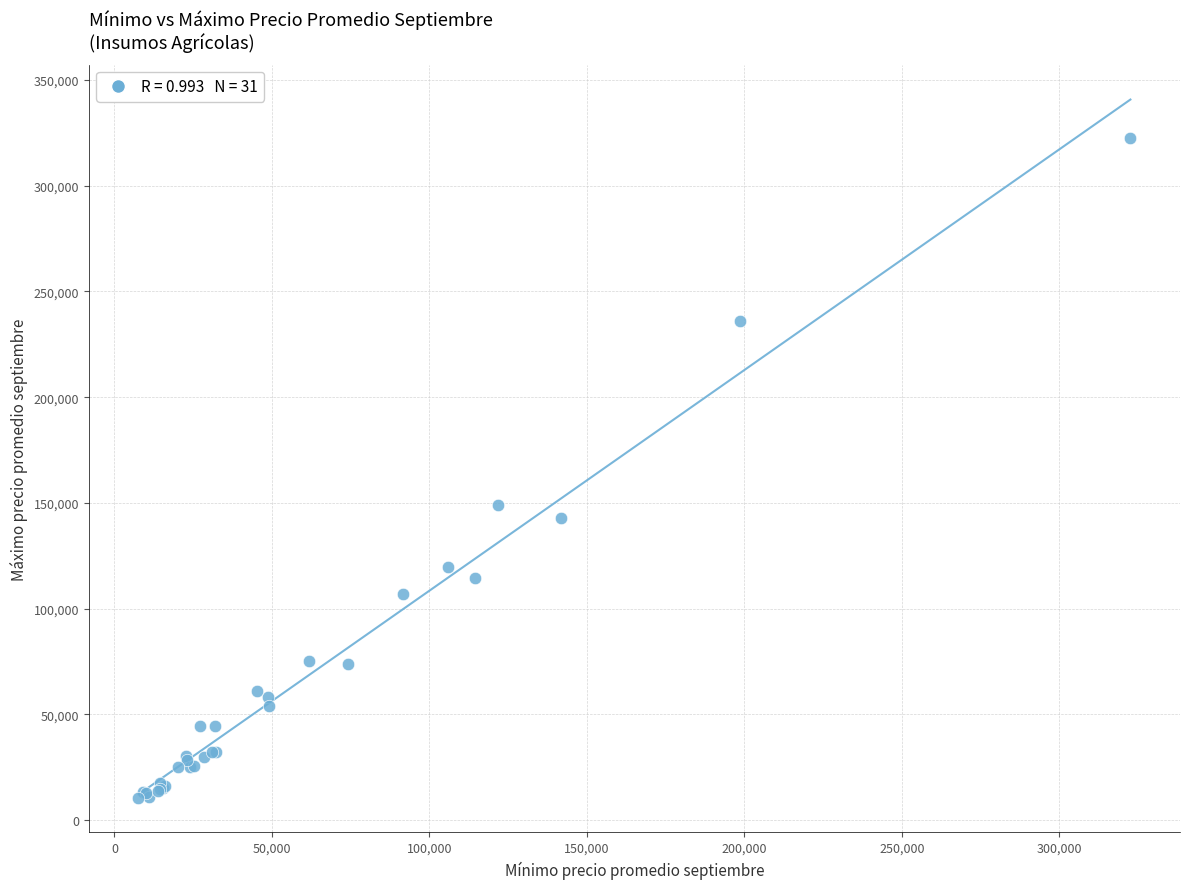

What Y value in the scatter plot is closest to 166633?

148775